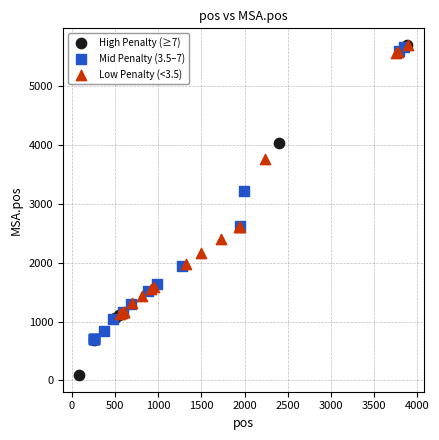

Which series has the widest spread of Y values?

High Penalty (≥7)